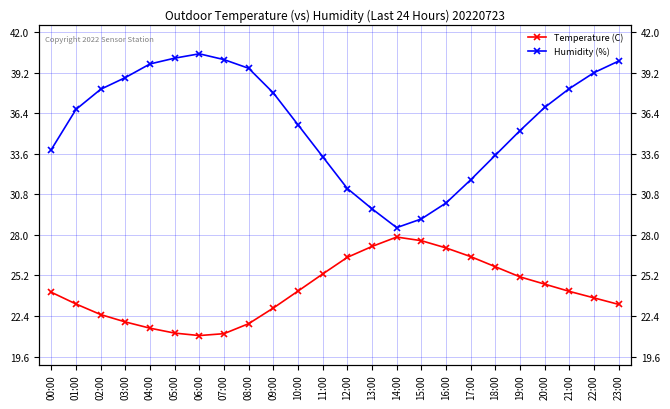

What are all the series names shown in the legend?

Temperature (C), Humidity (%)